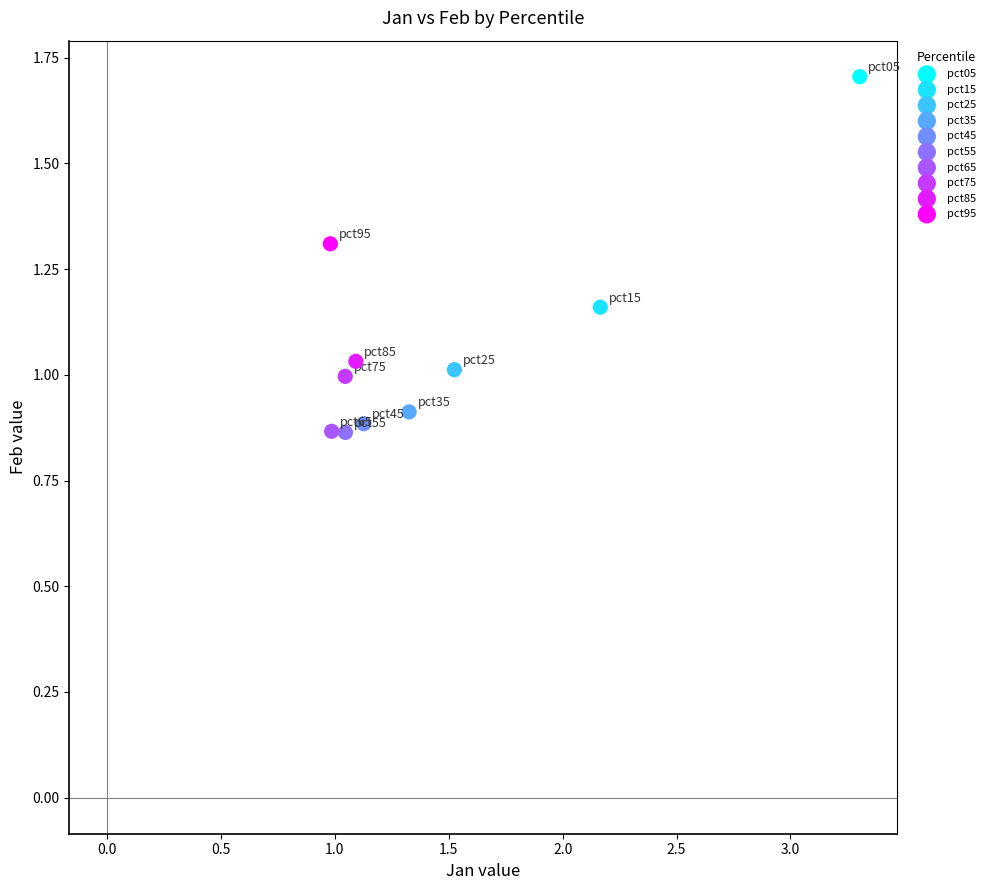

What are all the series names shown in the legend?

pct05, pct15, pct25, pct35, pct45, pct55, pct65, pct75, pct85, pct95